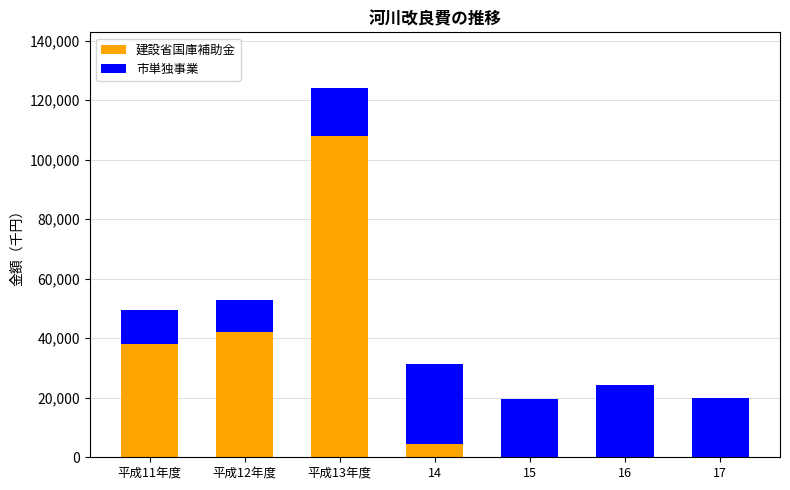

Which category has the highest value in the 建設省国庫補助金 series?

平成13年度